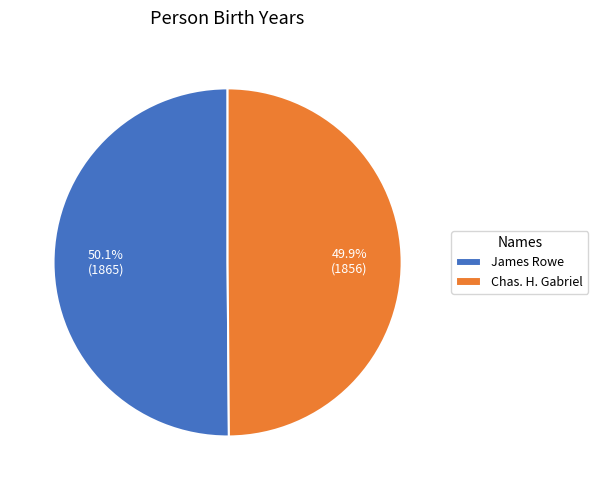

Is there a majority slice in this chart?

Yes